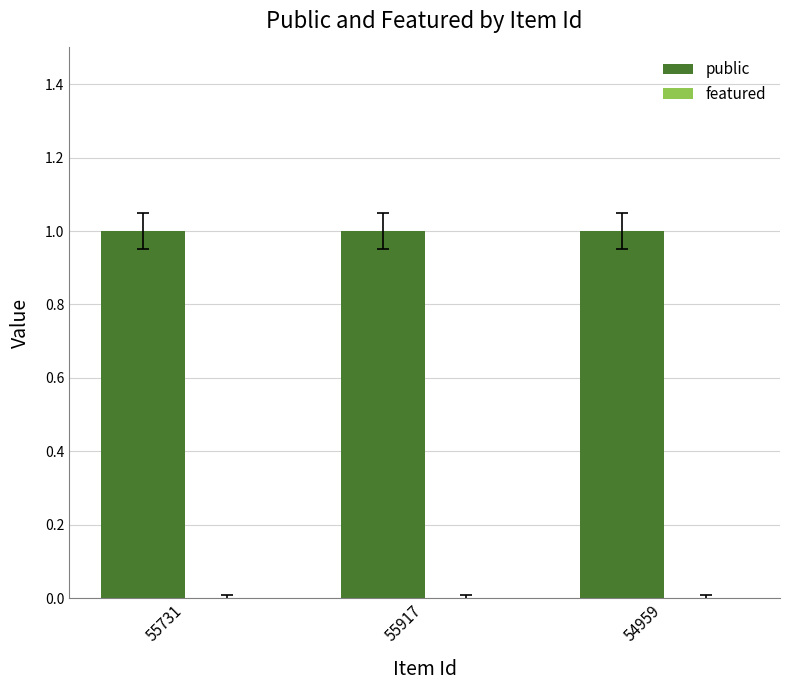

What is the label of the 2nd bar from the right?

55917